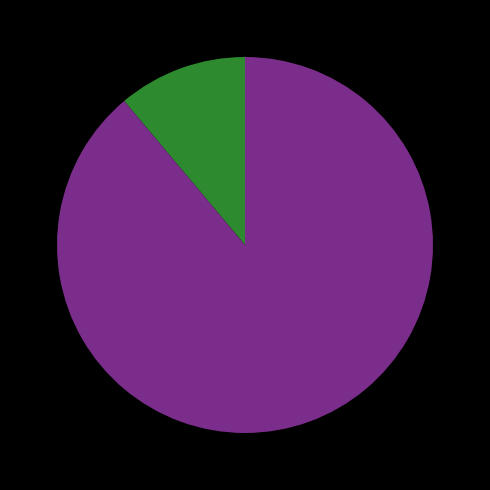

Is there any slice that represents more than half of the pie?

Yes